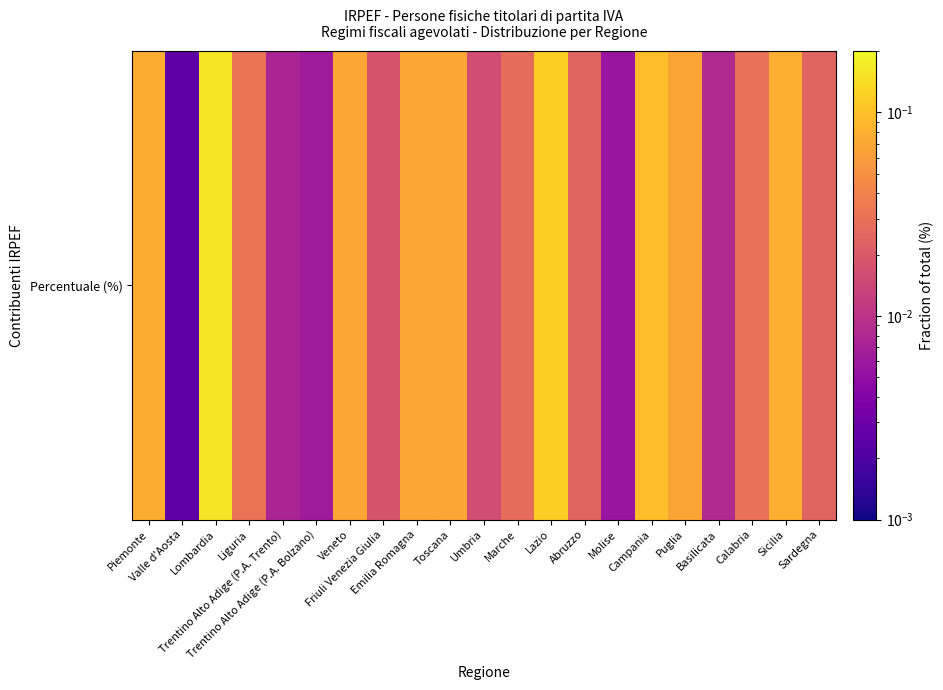

List the labels in order of value, largest first.

Lombardia, Lazio, Campania, Sicilia, Piemonte, Toscana, Veneto, Emilia Romagna, Puglia, Liguria, Calabria, Marche, Abruzzo, Sardegna, Friuli Venezia Giulia, Umbria, Basilicata, Trentino Alto Adige (P.A. Trento), Trentino Alto Adige (P.A. Bolzano), Molise, Valle d'Aosta